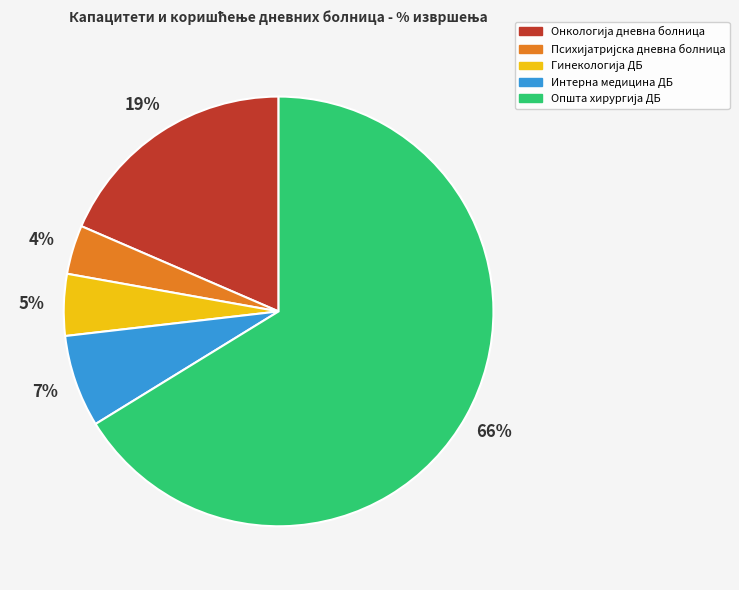

To the nearest percent, what percentage of the pie is Интерна медицина ДБ?

7%